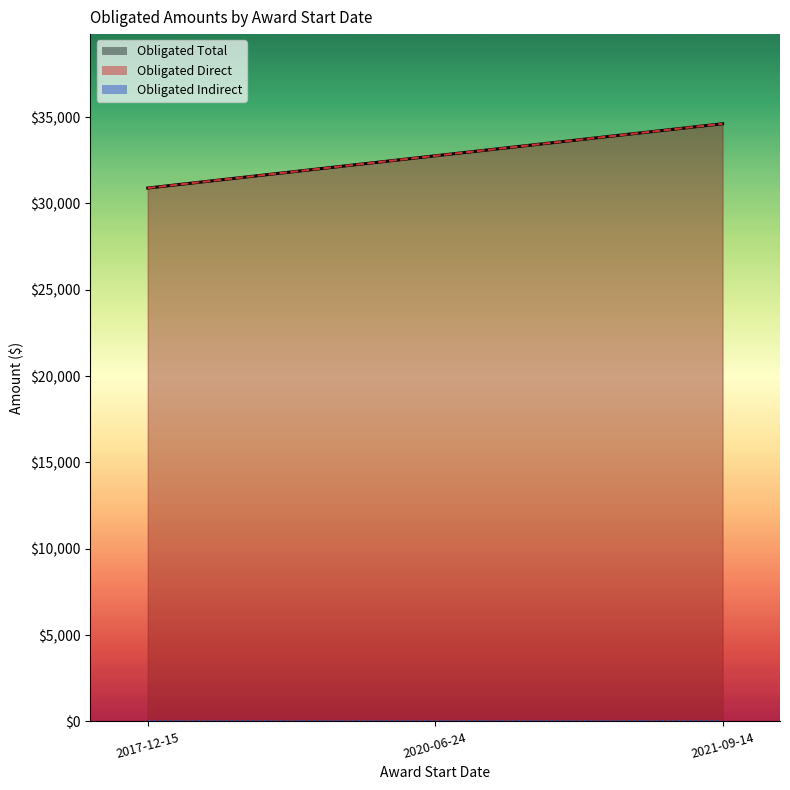

Count the number of categories in the chart.

3